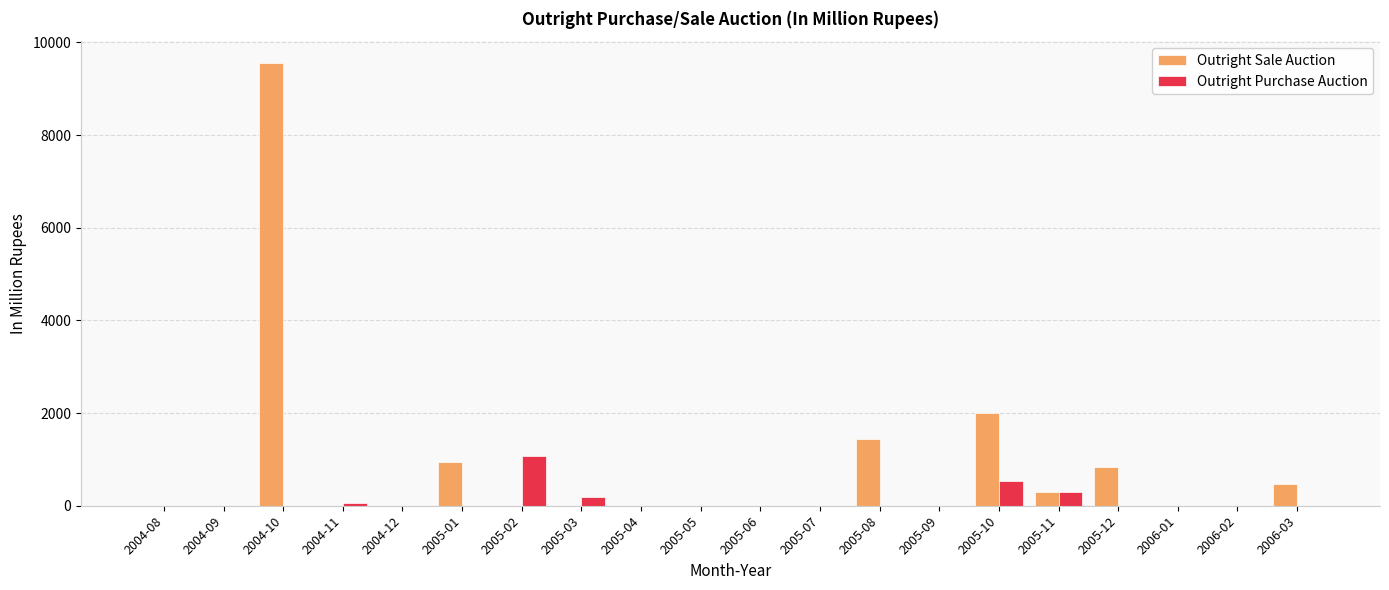

Which series changed the most between 2004-10 and 2005-04?

Outright Sale Auction